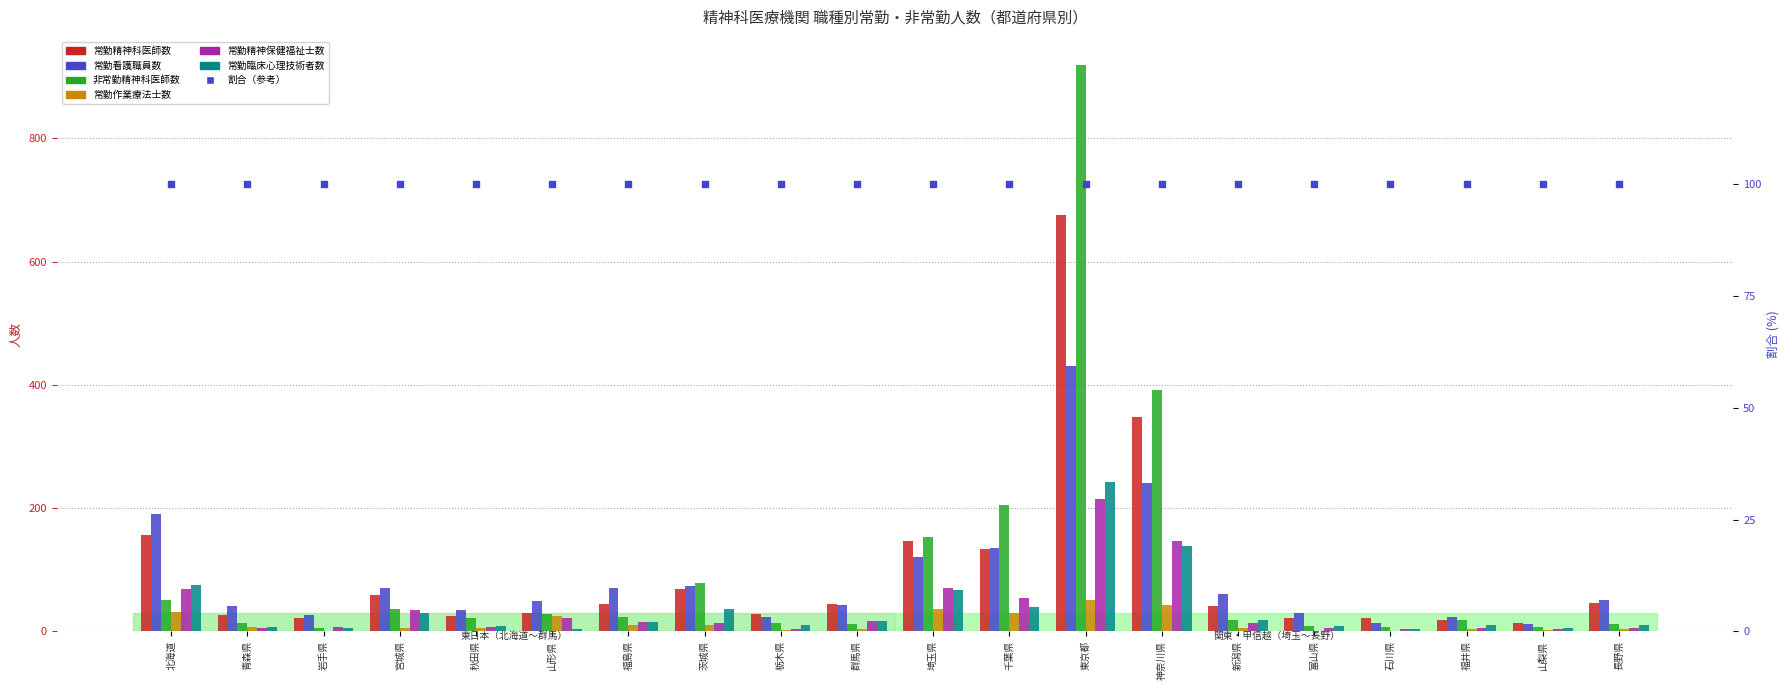

At how many categories does at least one series exceed 104?

5